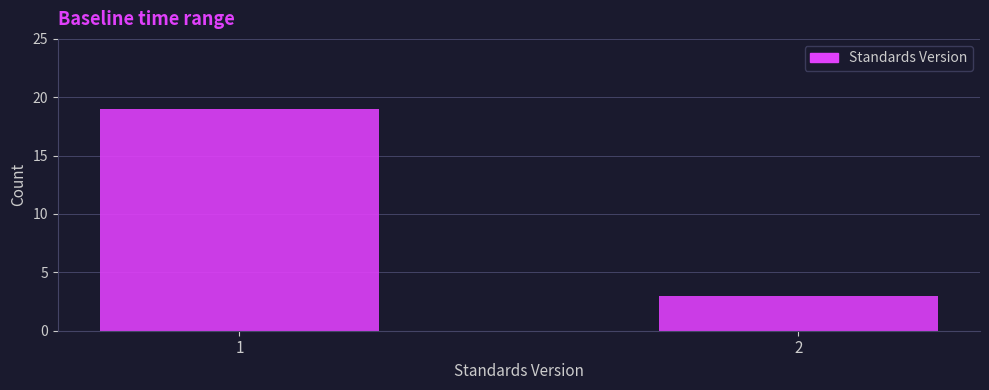

Reading left to right, list all the values displayed in this chart.

1=19	2=3